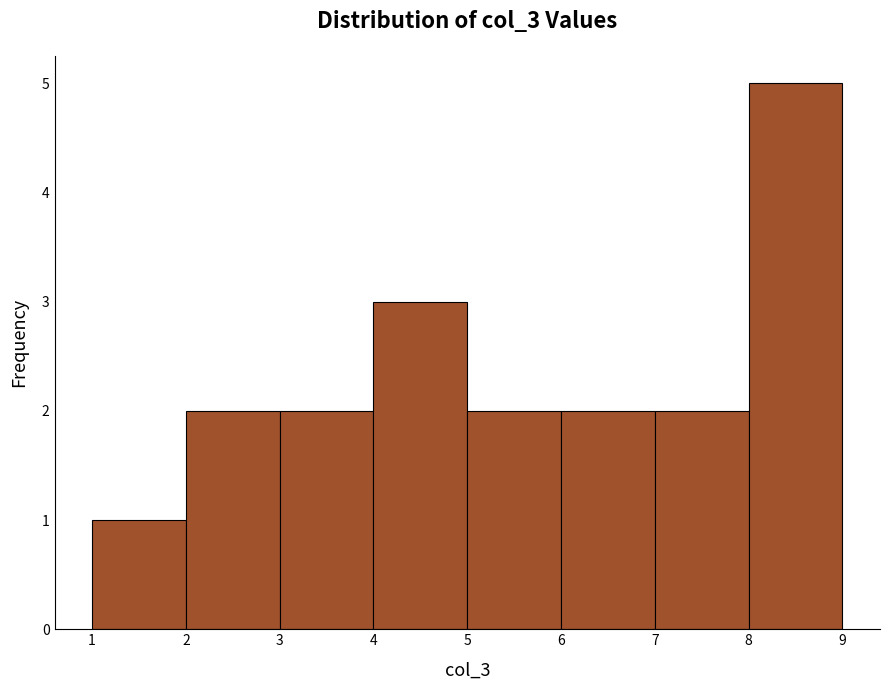

Reading left to right, transcribe this chart: for each bar, give the range it covers on the x-axis and its height. The values are not printed on the chart, so give them approximately, as read against the axis.

1 to 2: 1
2 to 3: 2
3 to 4: 2
4 to 5: 3
5 to 6: 2
6 to 7: 2
7 to 8: 2
8 to 9: 5